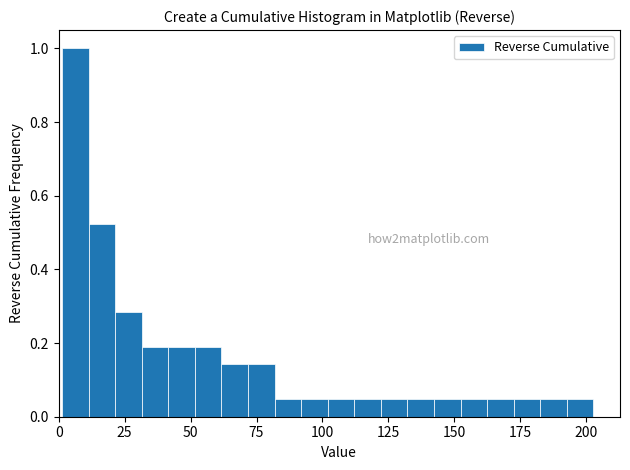

Read against the x-axis, roughly where is the centre of the tallest bar?

5